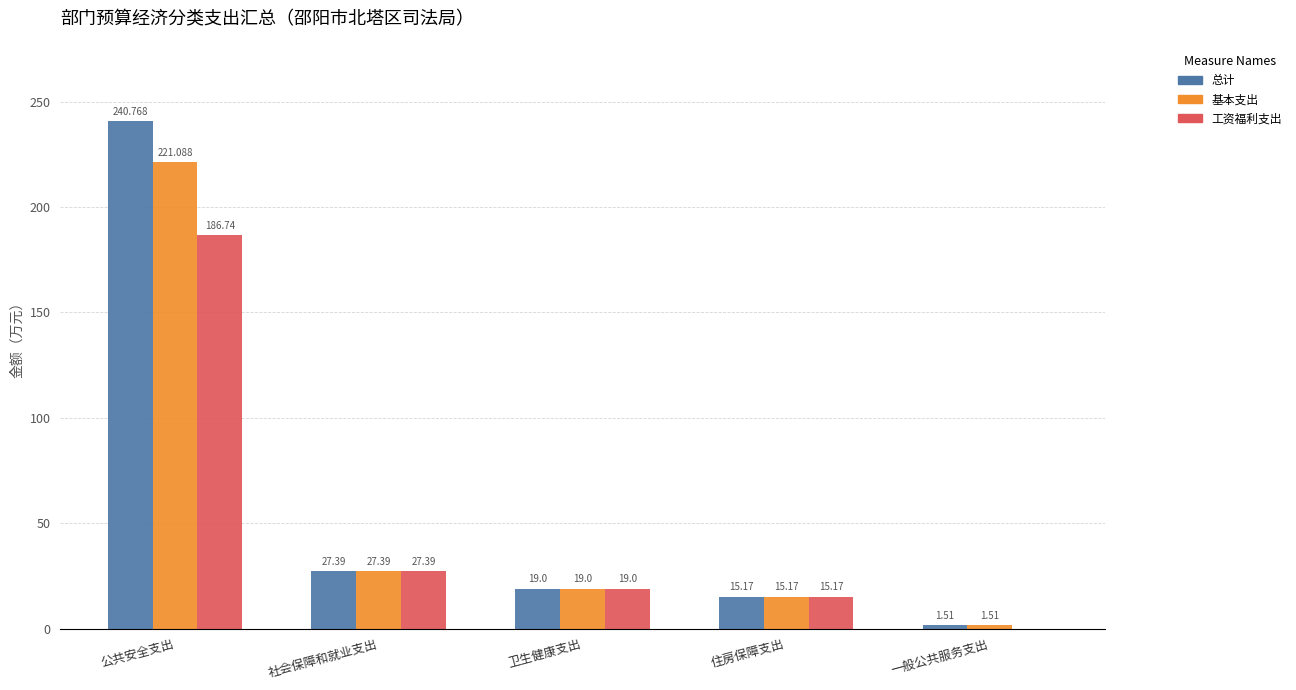

True or false: 工资福利支出 has a value of 44.8 at 社会保障和就业支出.

False